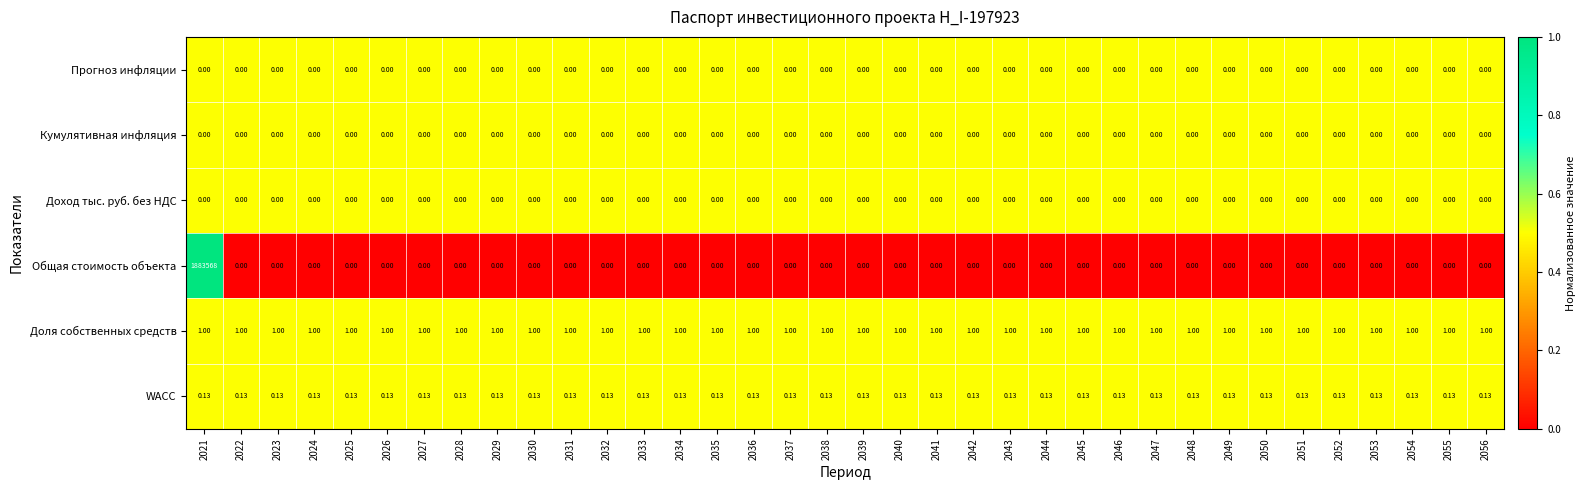

Is the value of Прогноз инфляции at 2044 greater than the value of Доля собственных средств at 2054?

No